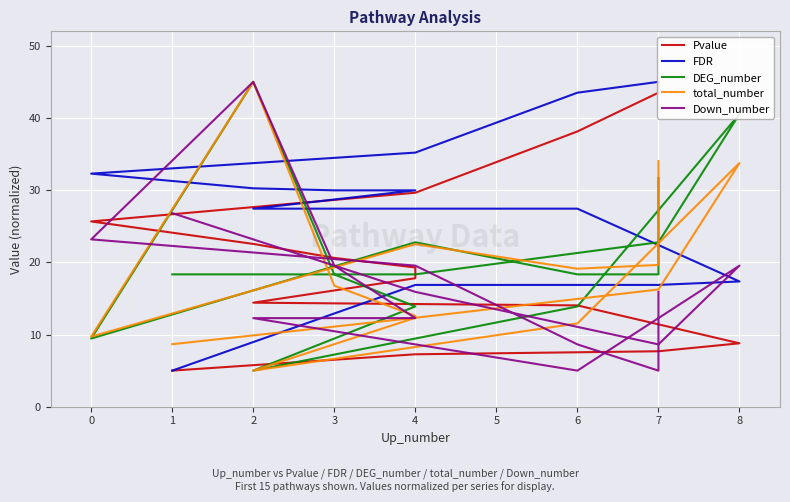

Is it true that FDR equals 5.7 at 8?

False